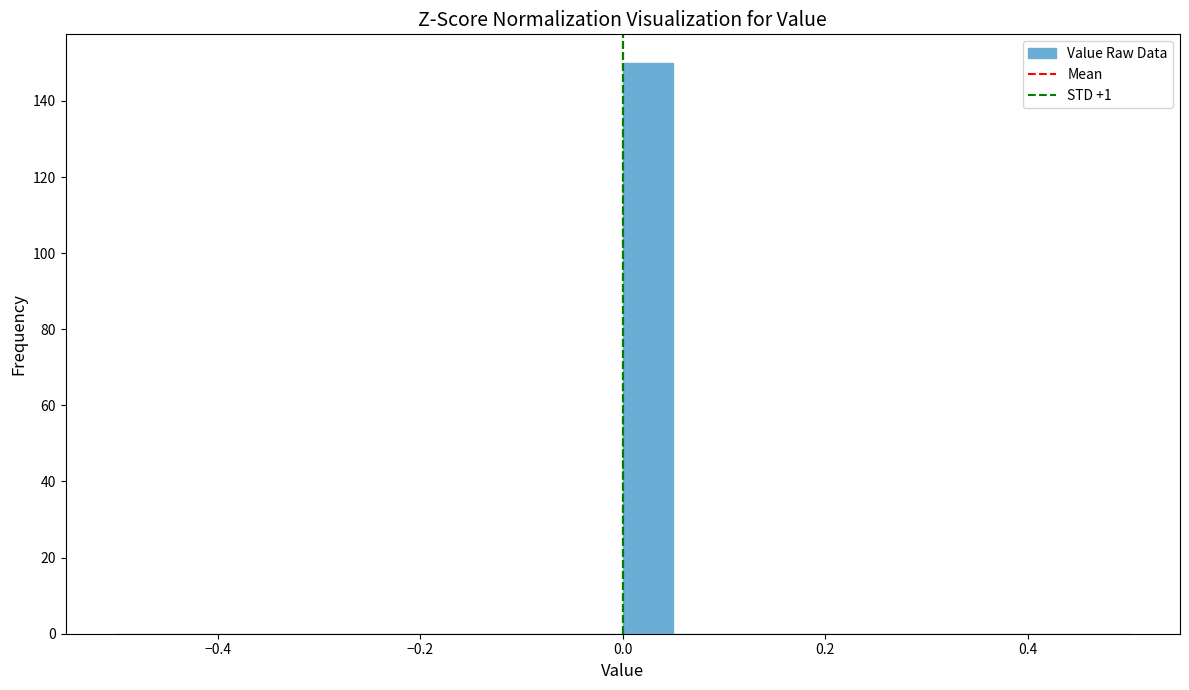

Around what value on the x-axis is the tallest bar? Give the approximate position of its centre, as read against the axis.

0.02